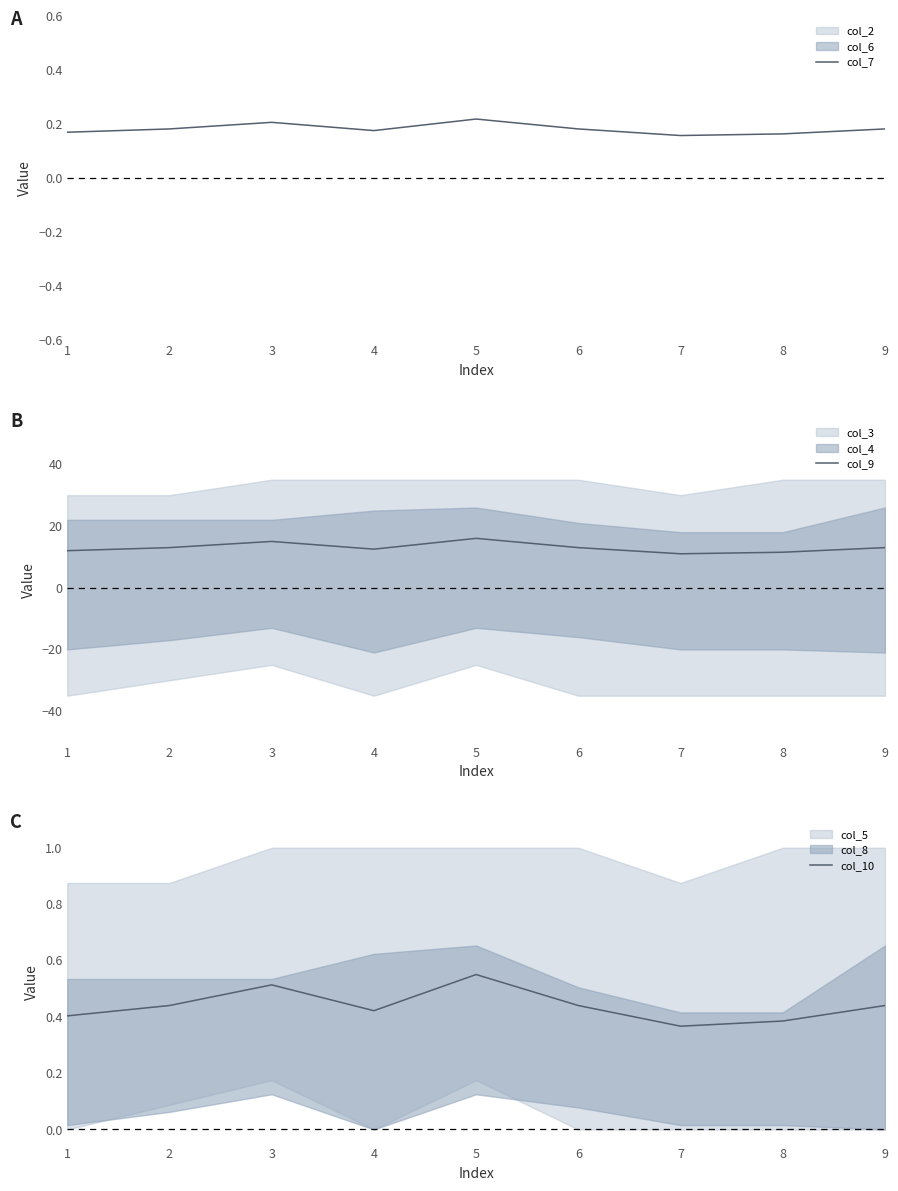

What is the sum of all col_10 values?

4.0